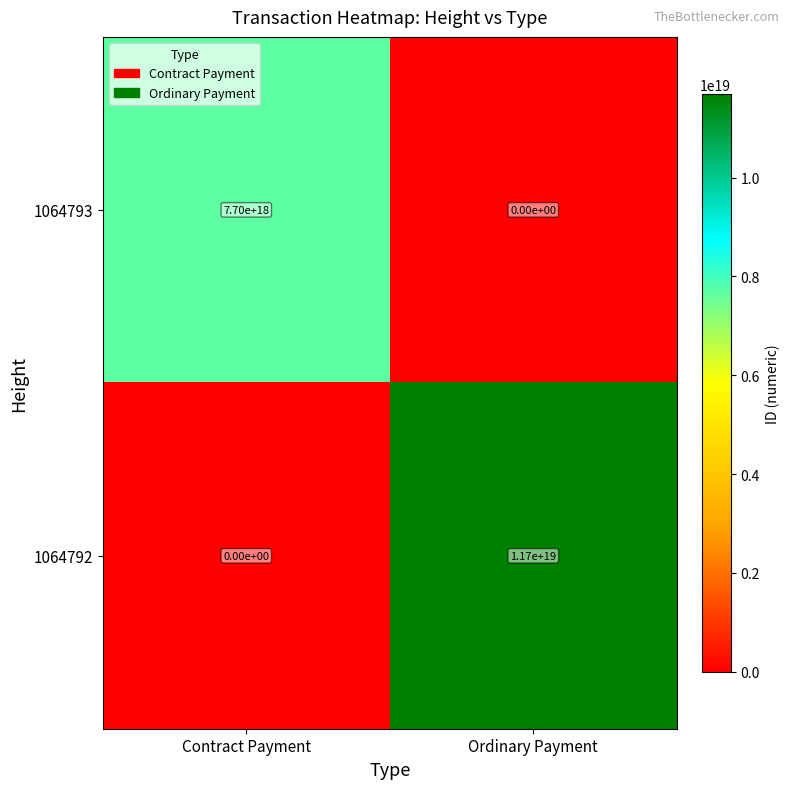

Which series has the largest range (max minus min)?

1064792